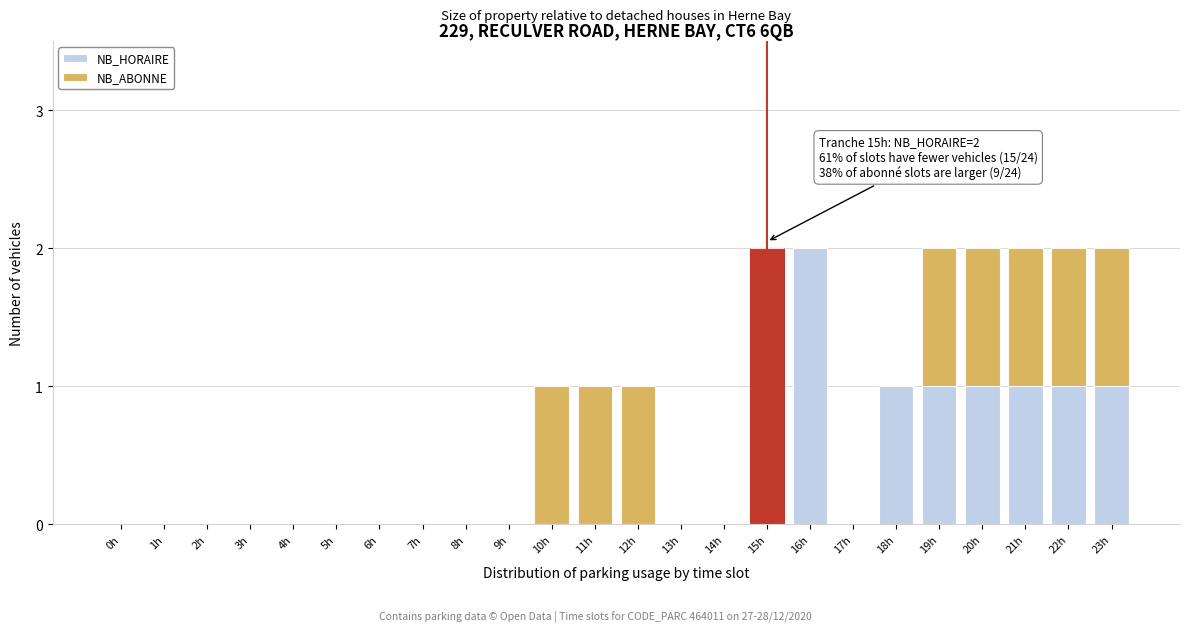

The value of NB_HORAIRE at 12h is 1. True or false?

False